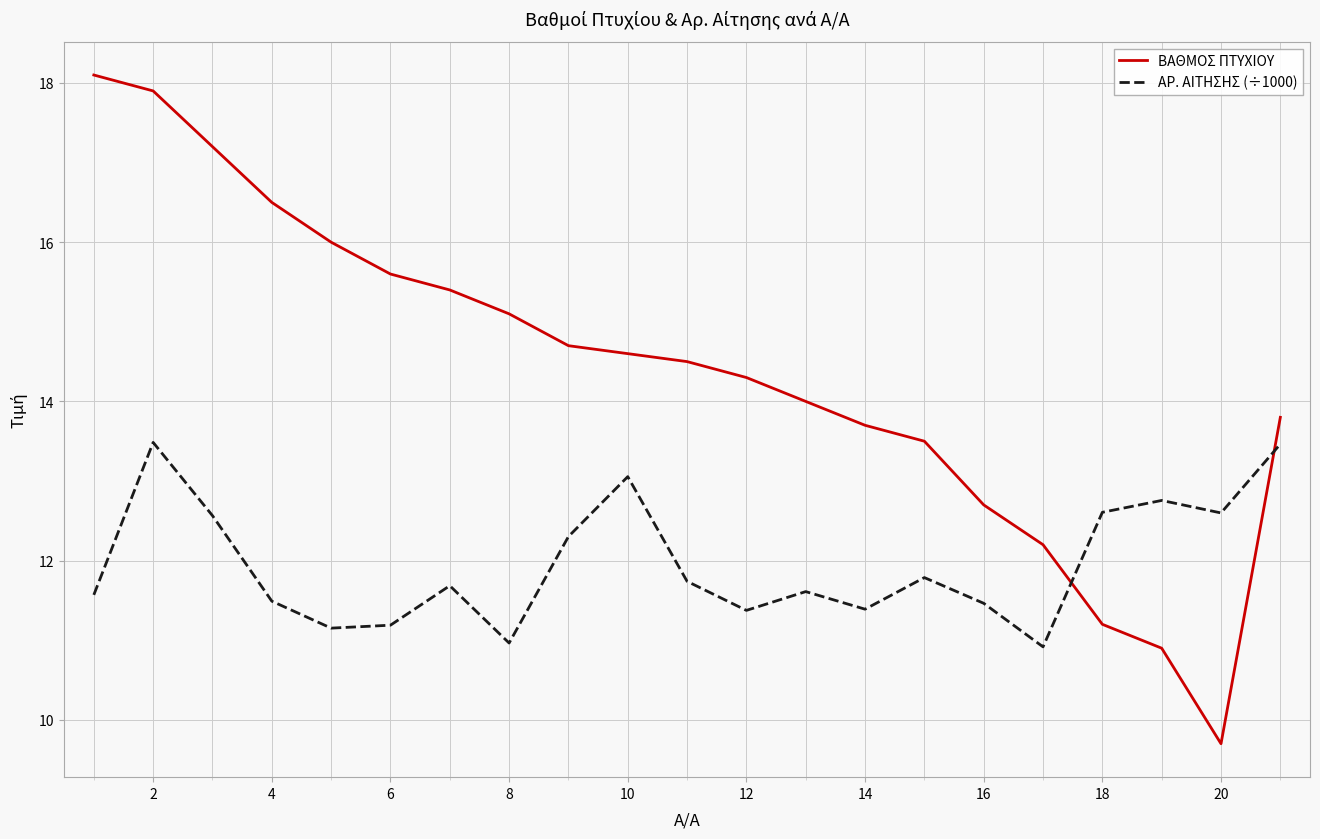

Which series ends up on top after the final intersection of ΒΑΘΜΟΣ ΠΤΥΧΙΟΥ and ΑΡ. ΑΙΤΗΣΗΣ (÷1000)?

ΒΑΘΜΟΣ ΠΤΥΧΙΟΥ